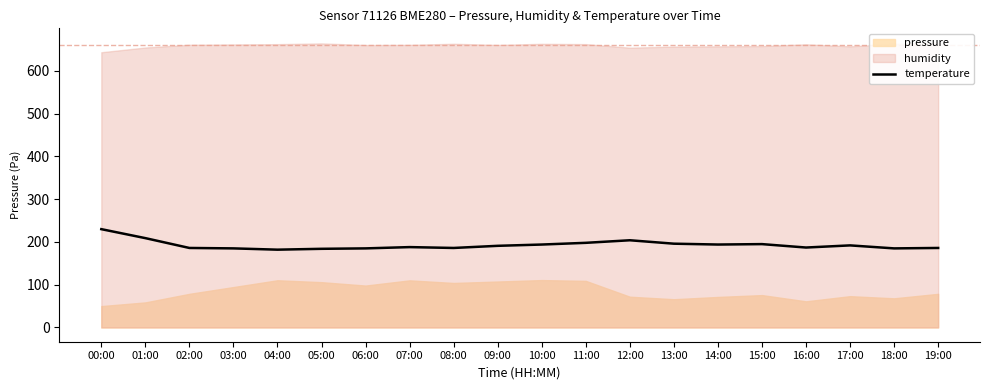

The value at 12:00 is 204.0. True or false?

True